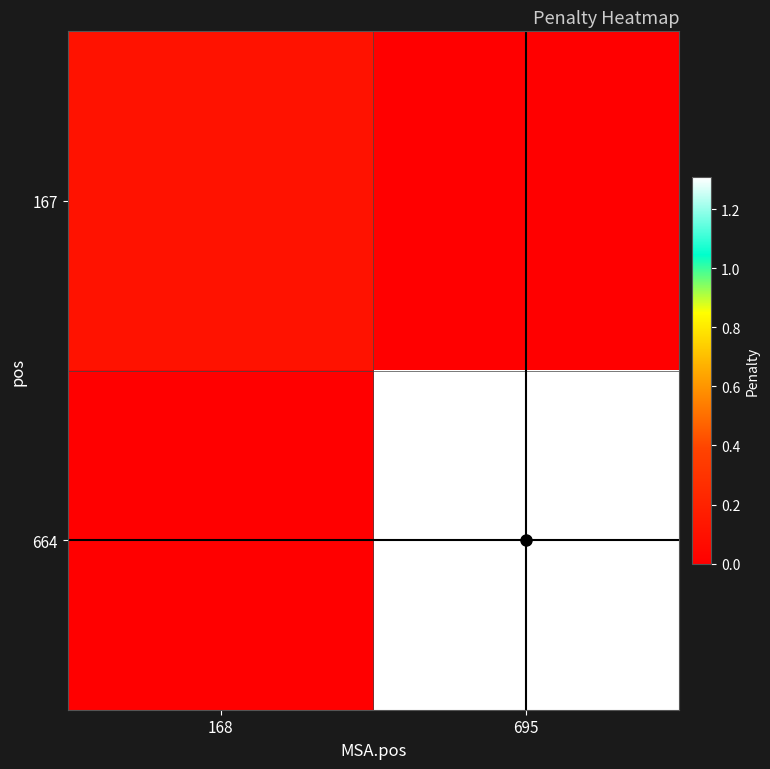

Which series has the largest total across all categories?

664